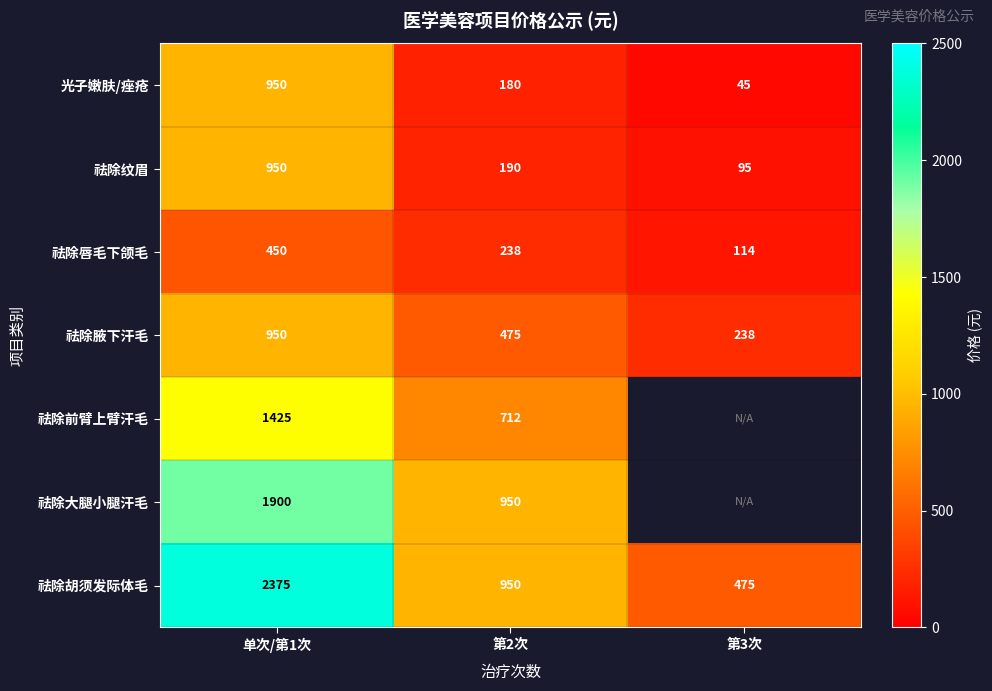

What is the total value across all series at 第2次?

3695